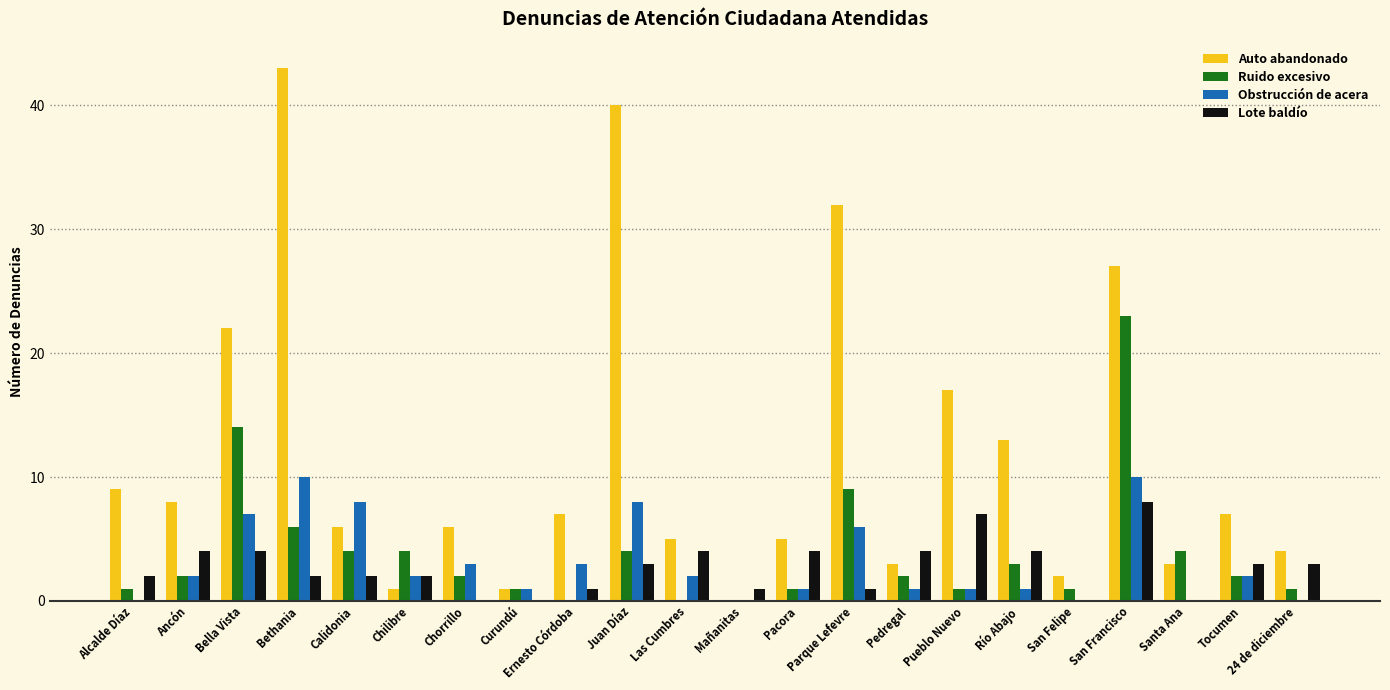

The Lote baldío series shows 6 at Pacora. True or false?

False